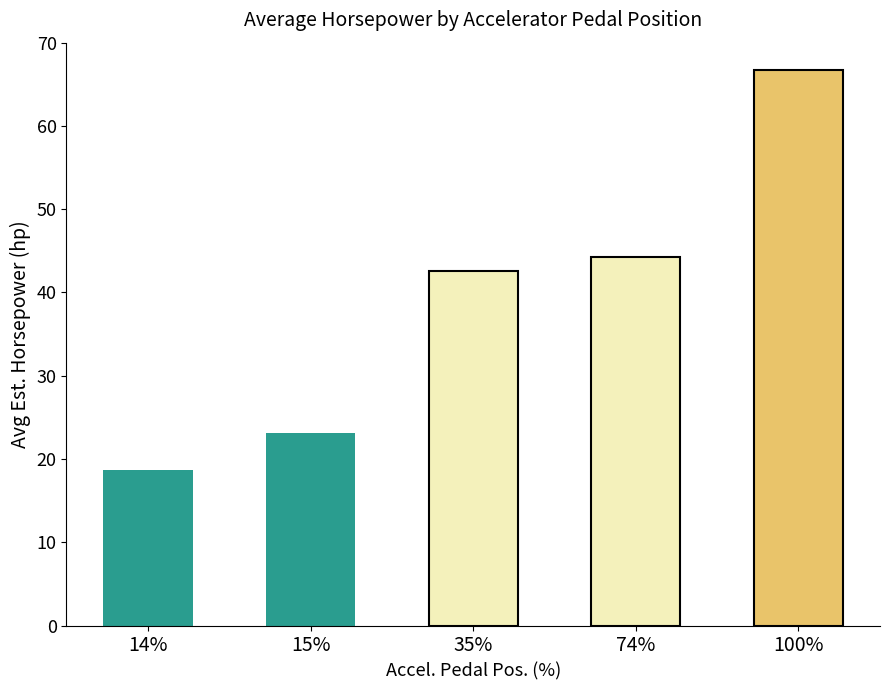

The value at 100% is 66.7. True or false?

True